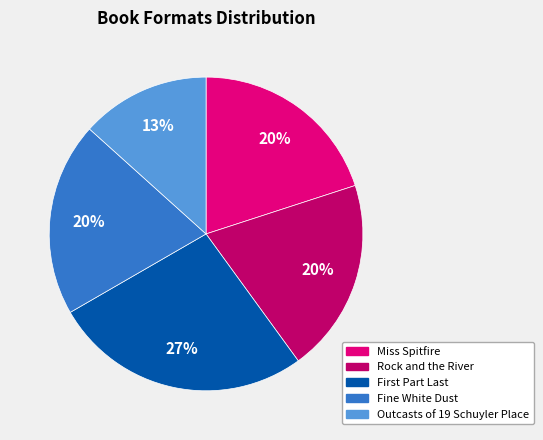

What percentage is the Fine White Dust slice, to the nearest percent?

20%